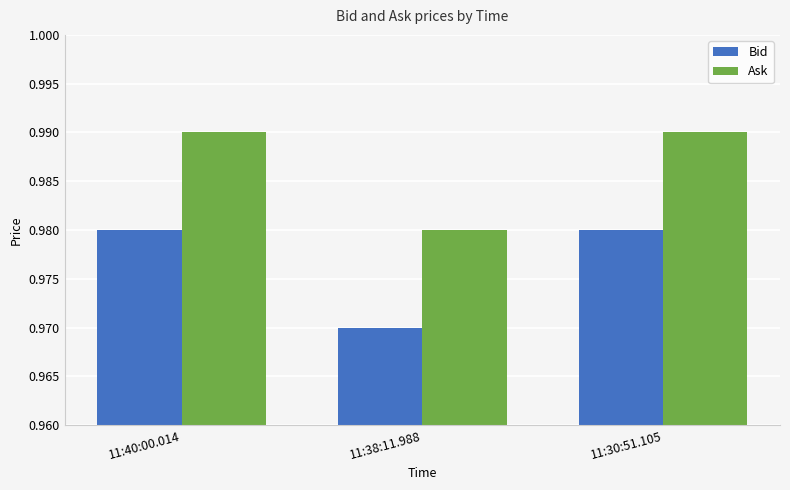

At 11:38:11.988, list the series in order from largest to smallest.

Ask, Bid